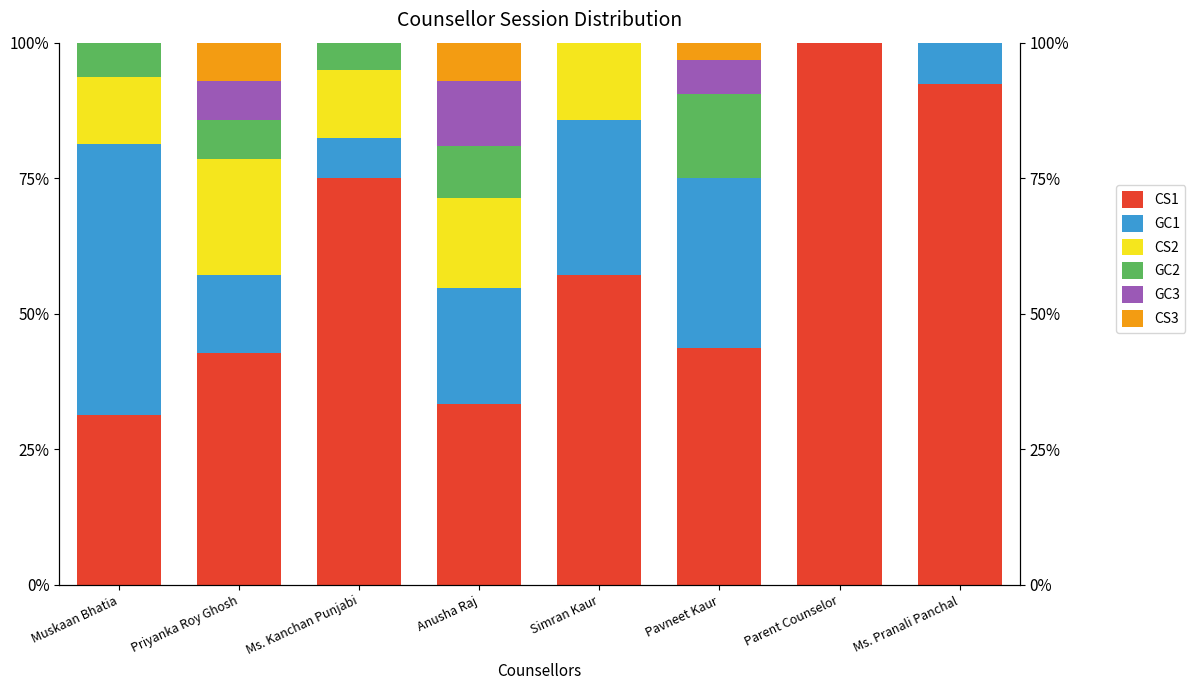

At which category does the chart reach its minimum across all series?

Parent Counselor